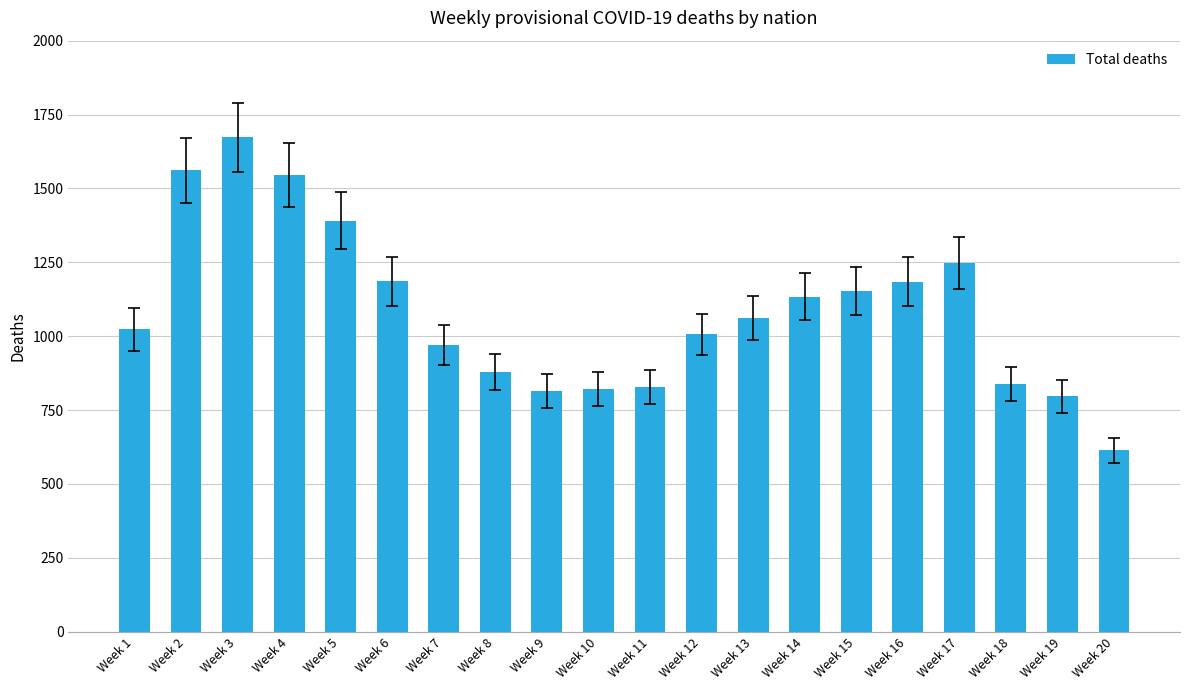

Which category has the highest value across all series?

Week 3